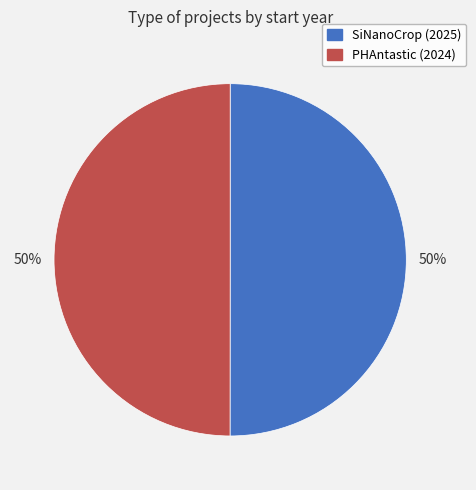

What is the ratio of the value at PHAntastic (2024) to the value at SiNanoCrop (2025)?

1.0